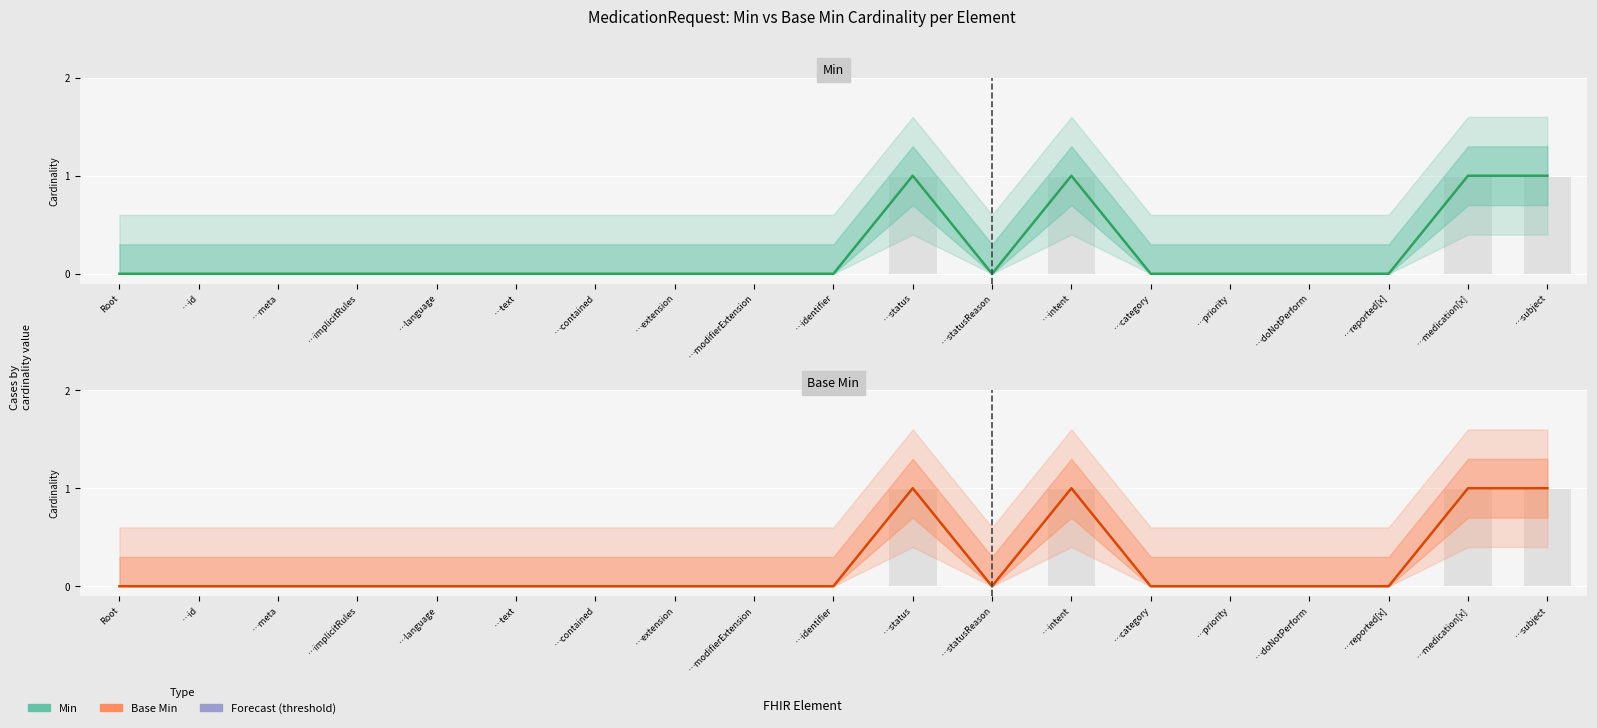

True or false: Base Min (bar) has a value of 0 at …doNotPerform.

True